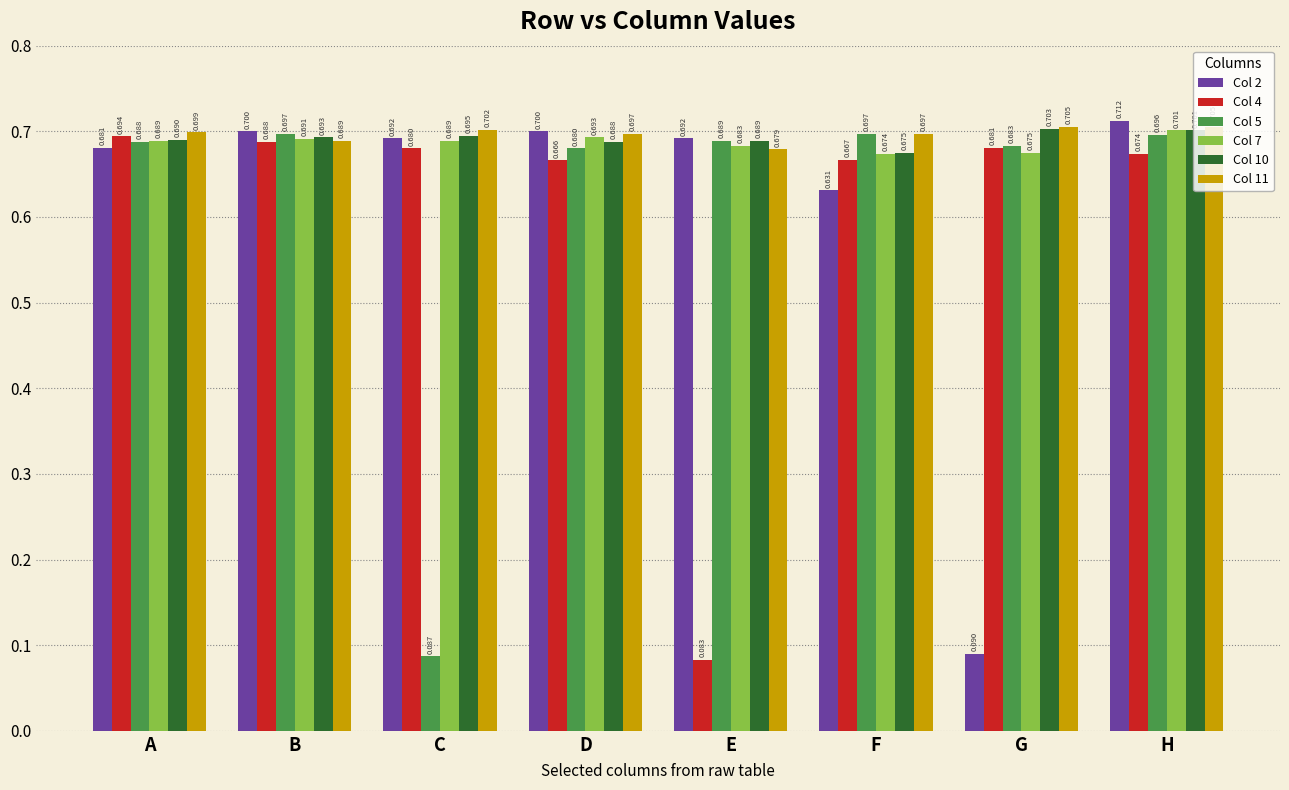

At which category is the sum across all series the highest?

H